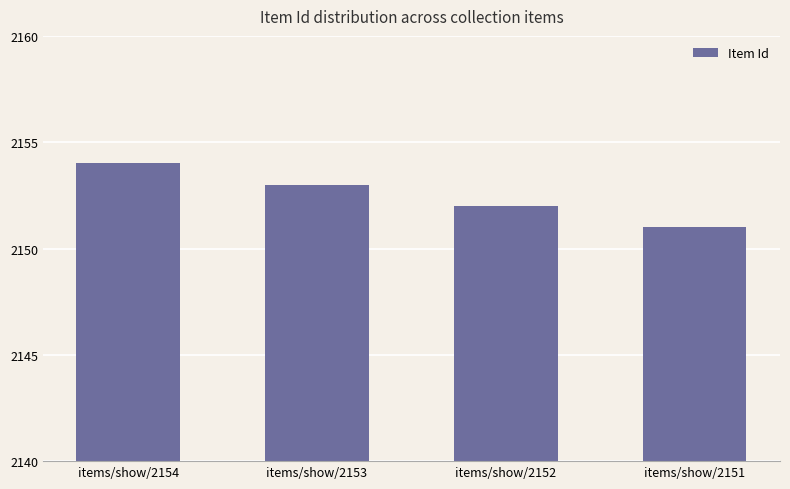

What is the value of the 4th bar from the left?

2151